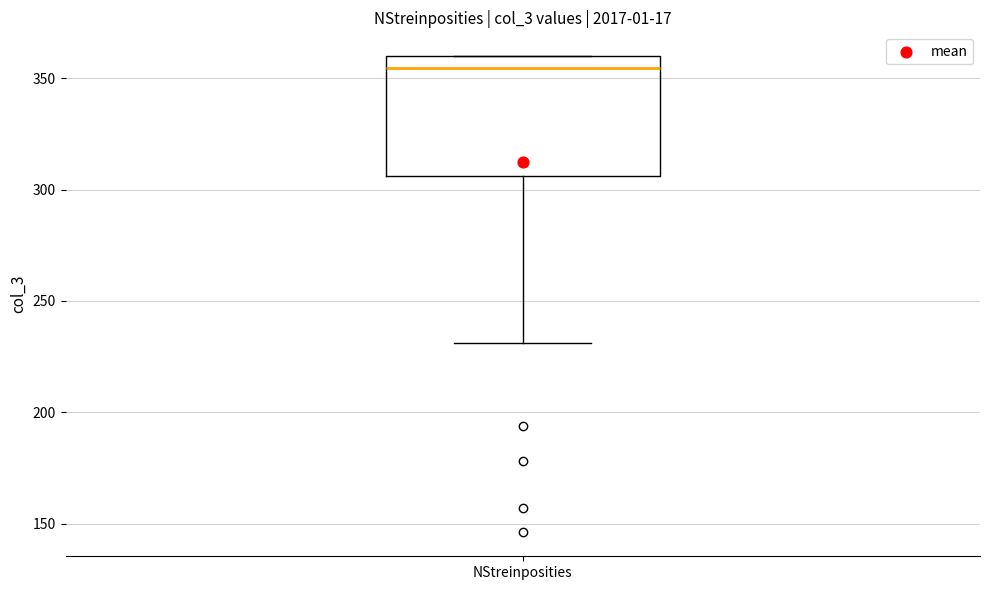

Where does the lower whisker of the box for NStreinposities end on the y-axis? The values are not printed on the chart, so give them approximately, as read against the axis.

230